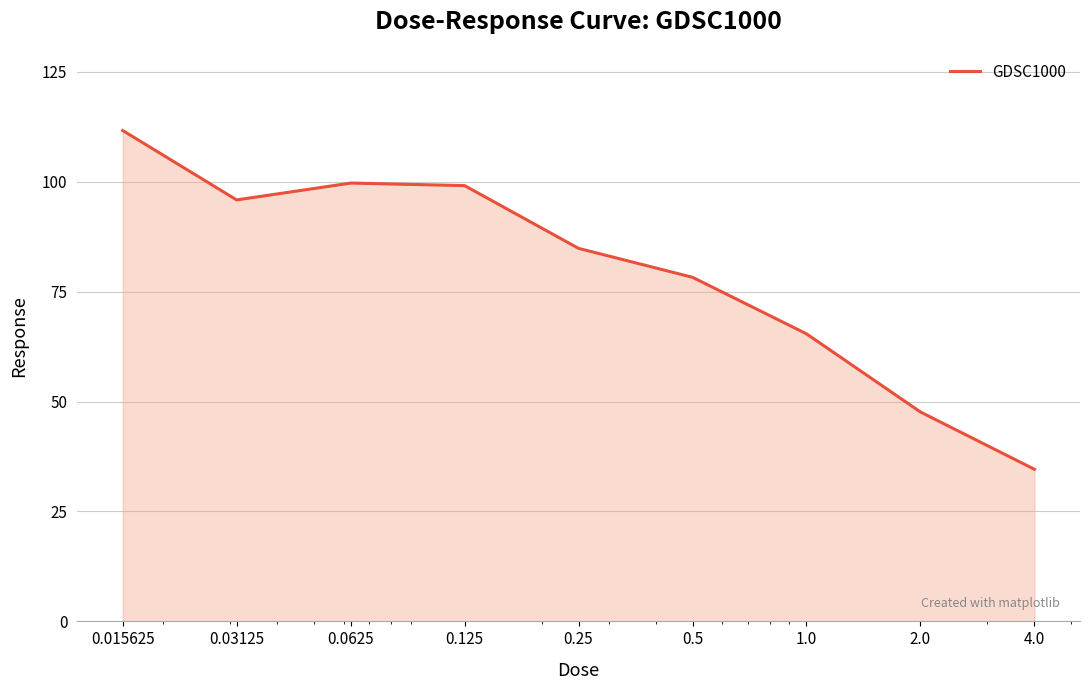

What is the smallest value displayed?

34.6